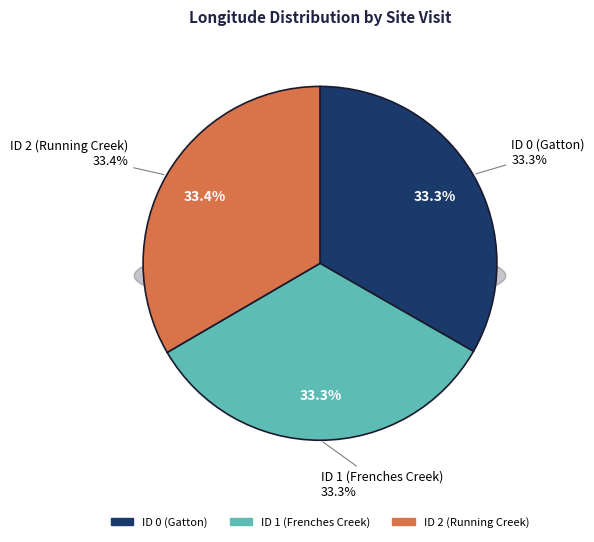

Is there a majority slice in this chart?

No